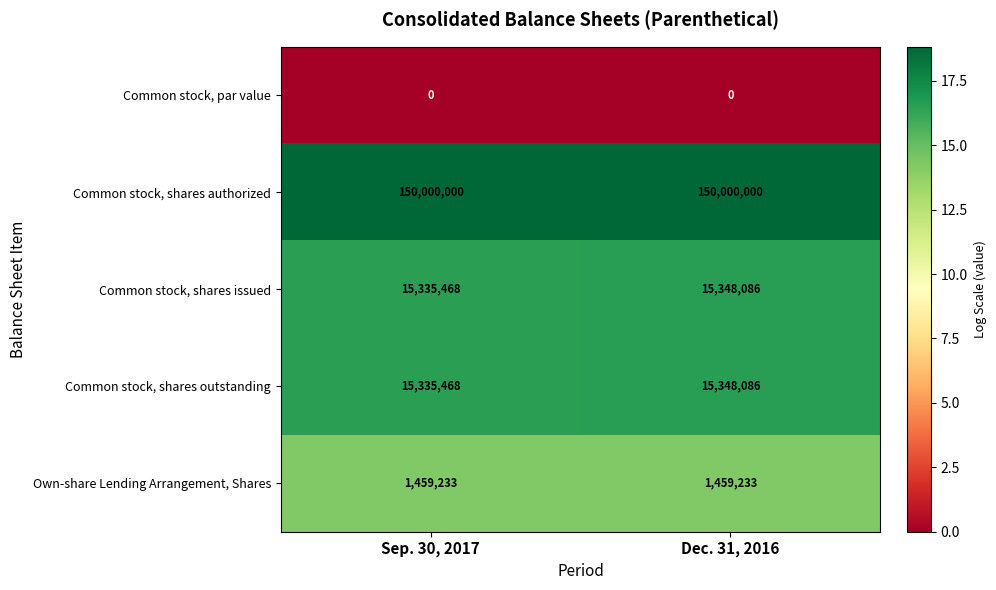

True or false: Common stock, shares outstanding has a value of 22329063 at Dec. 31, 2016.

False